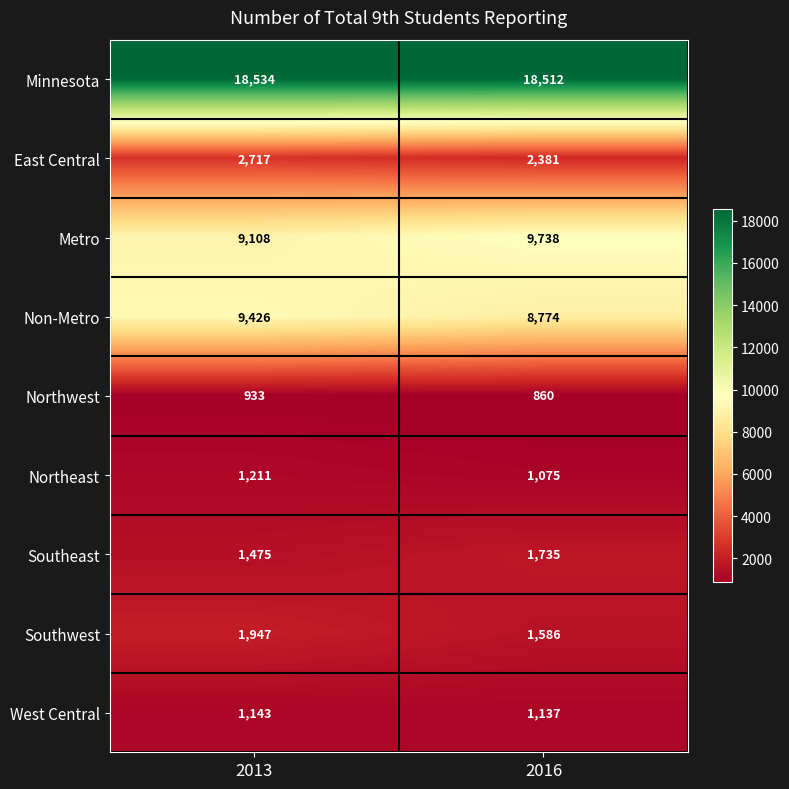

What is the average value of the Minnesota series?

18523